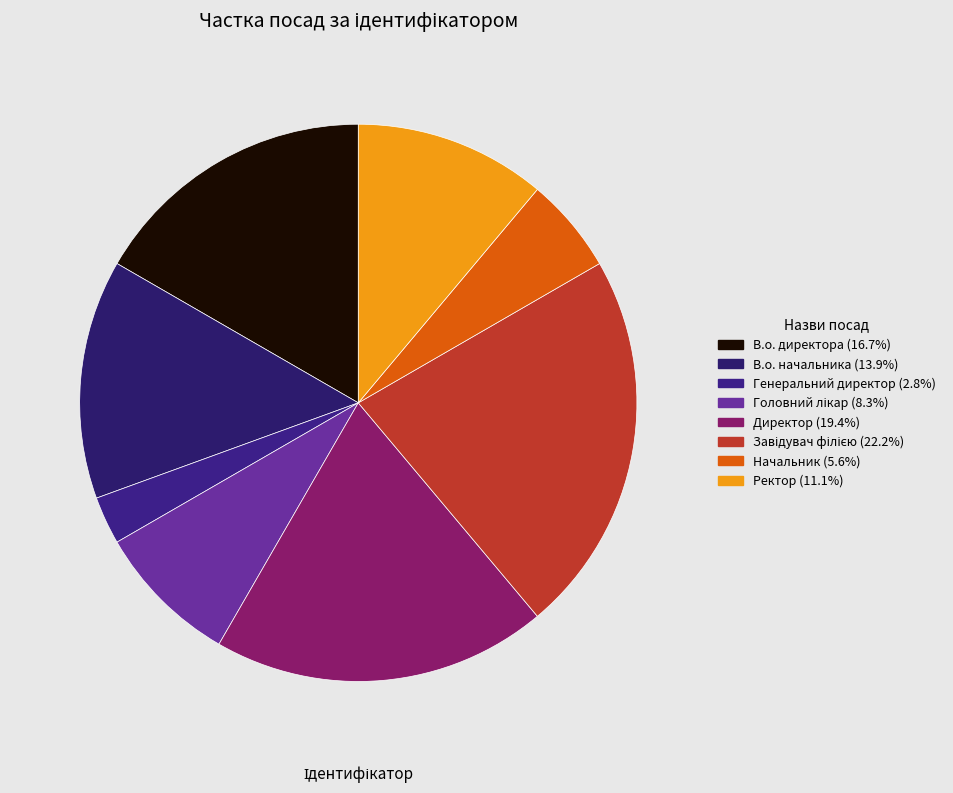

How many segments does this pie chart have?

8